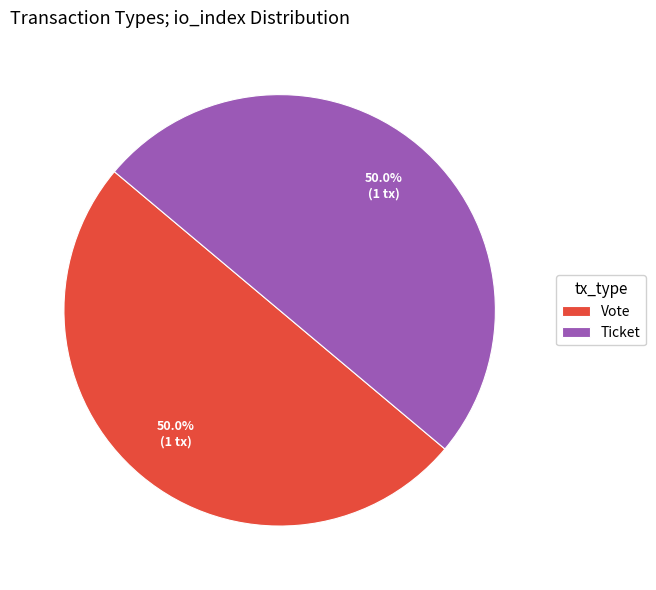

What percentage is NOT represented by Vote?

50.0%